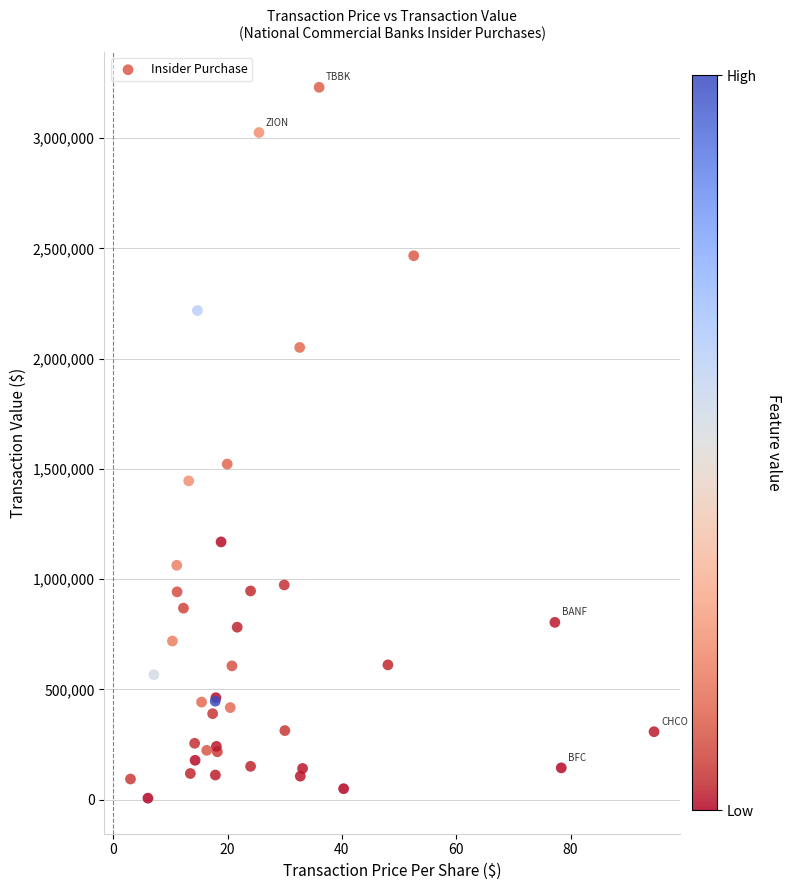

What Y value in the scatter plot is closest to 1618401?

1521620